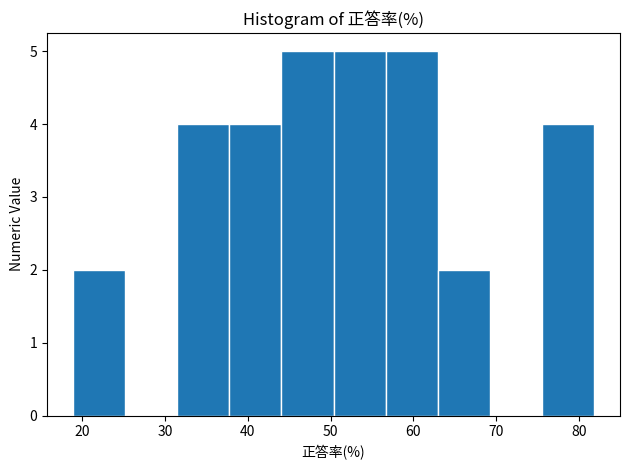

What is the height of the bar covering 38 to 44 on the x-axis? Neither the bar edges nor the heights are printed on the chart, so give them approximately, as read against the axes.

4